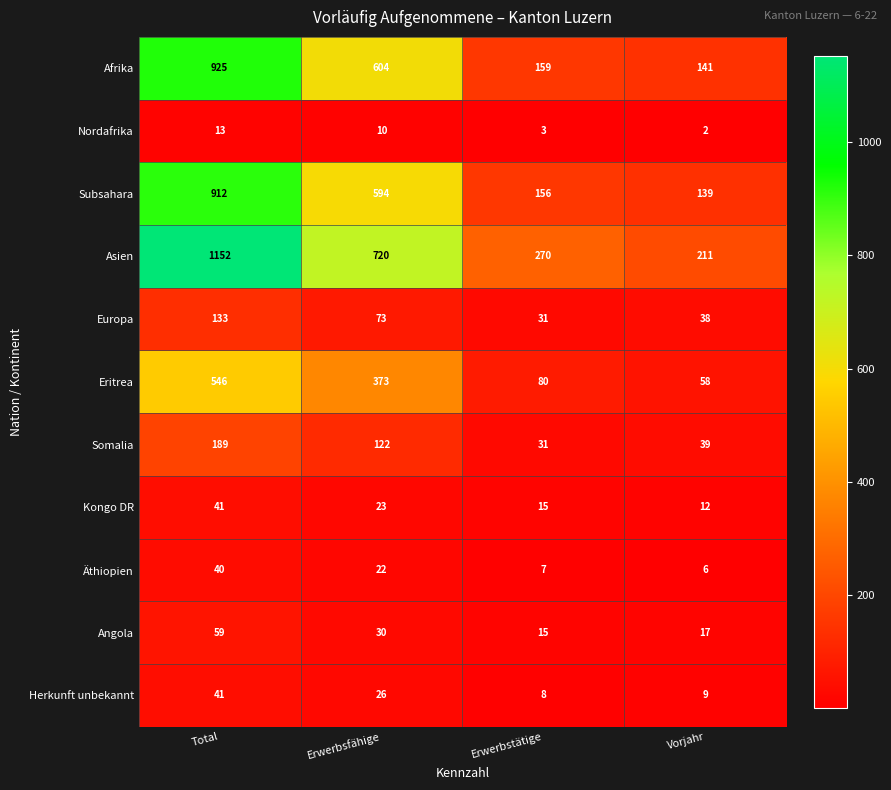

Which series has the widest spread of values?

Asien